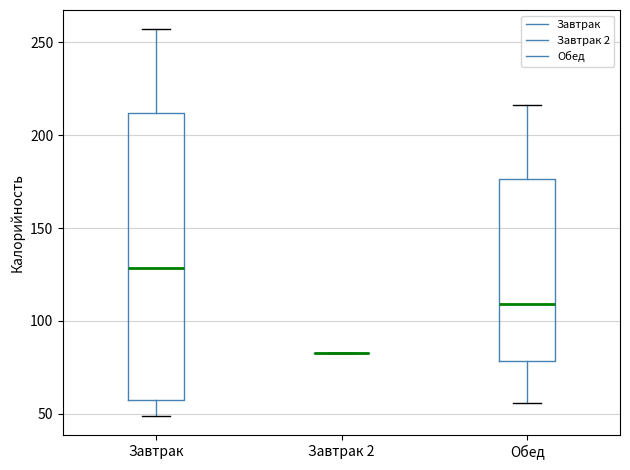

Reading left to right, read every box against the y-axis: the position of its median line, the range the box covers, and the ends of its whiskers. The values are not printed on the chart, so give them approximately, as read against the axis.

Завтрак: median 130, box 55 to 210, whiskers 50 to 255
Завтрак 2: box collapsed to a line at 85, whiskers 85 to 85
Обед: median 110, box 80 to 175, whiskers 55 to 215